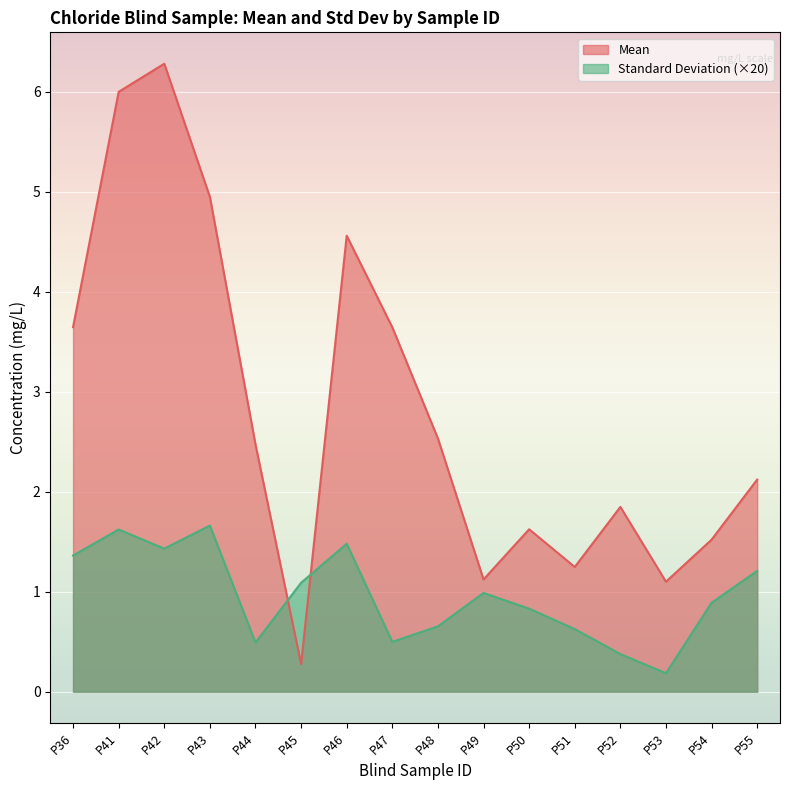

What is the difference between the highest and lowest values at P44?

2.0